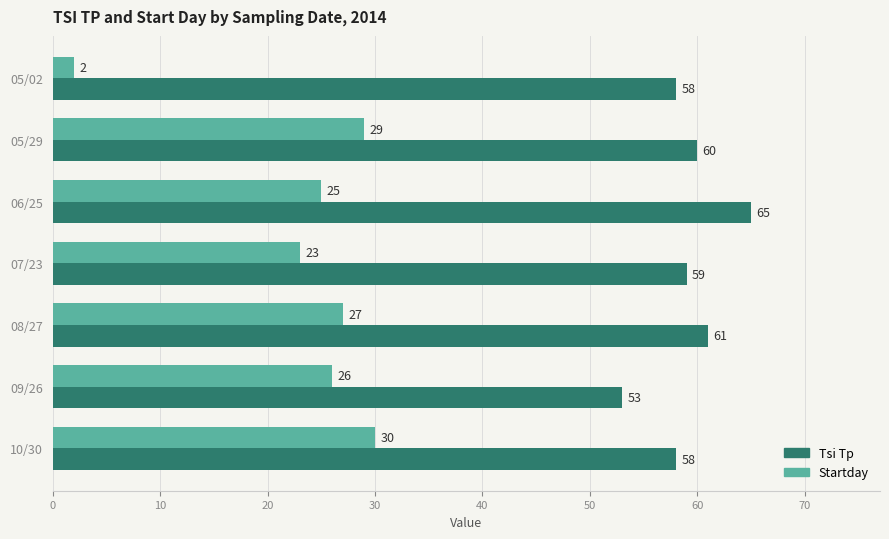

How many data points in Tsi Tp are less than 59?

3